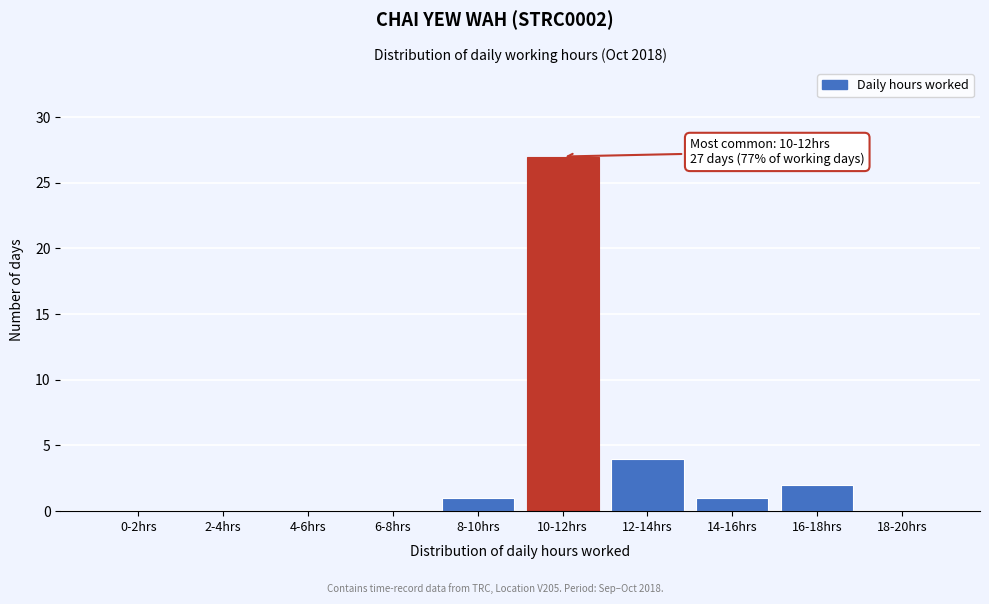

Reading right to left, list all the values displayed in this chart.

18-20hrs=0	16-18hrs=2	14-16hrs=1	12-14hrs=4	10-12hrs=27	8-10hrs=1	6-8hrs=0	4-6hrs=0	2-4hrs=0	0-2hrs=0